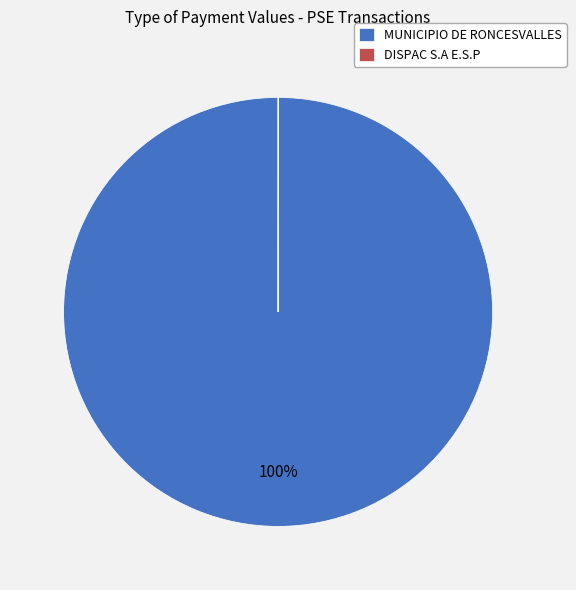

Is it true that MUNICIPIO DE RONCESVALLES is 100% of the pie?

True